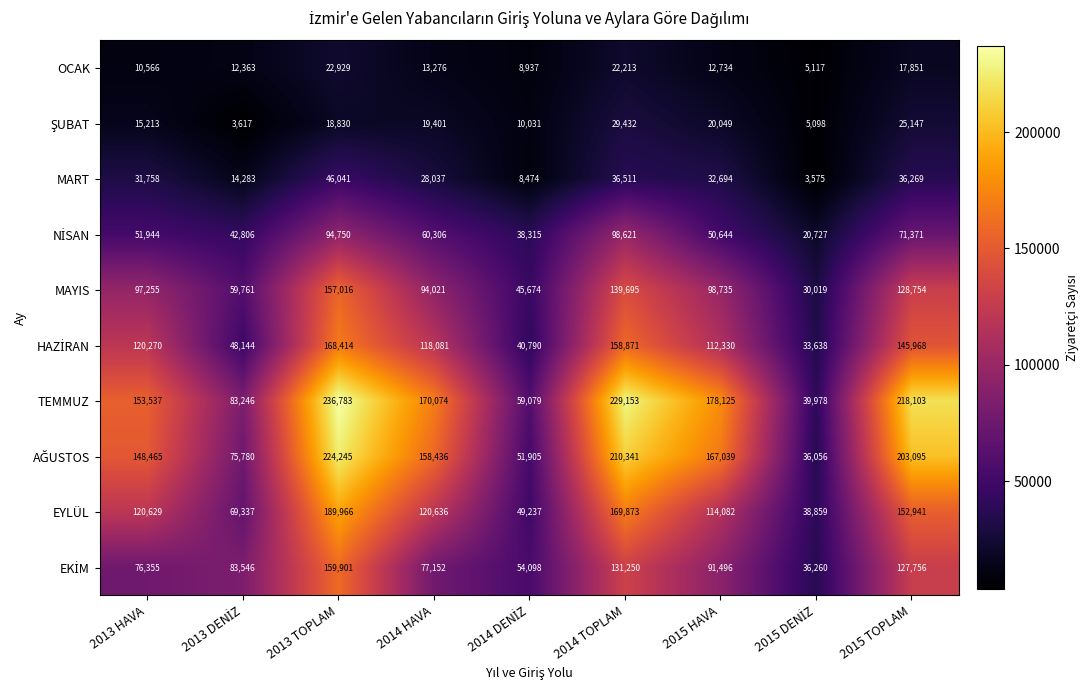

Count the number of data series in this chart.

10